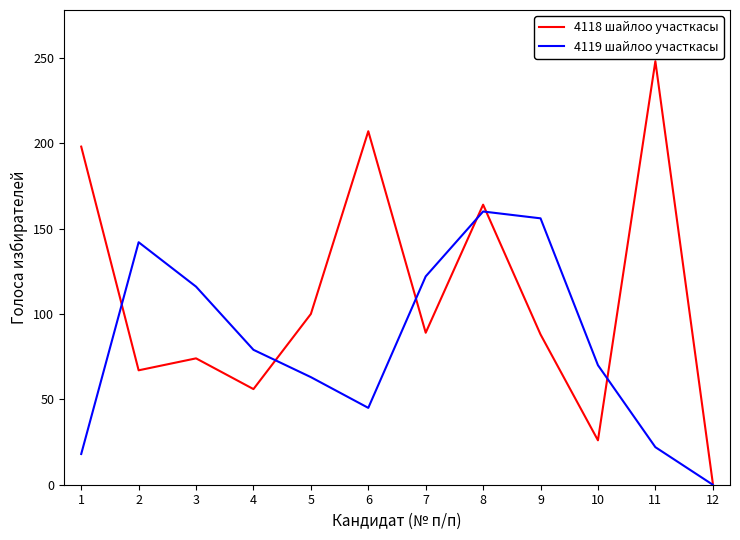

How many interior local peaks does the 4119 шайлоо участкасы series have?

2